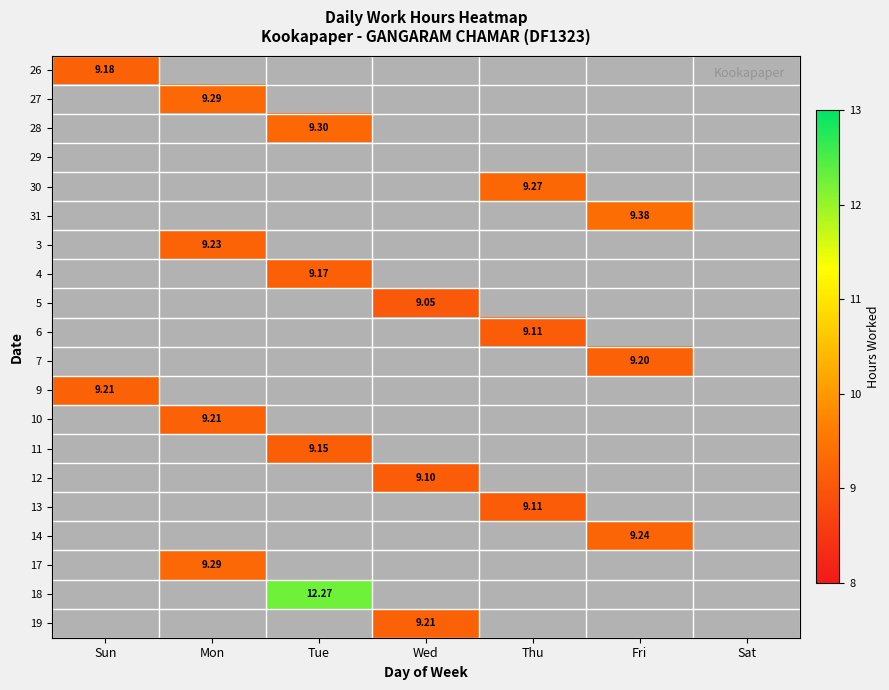

The value of 31 at Fri is 9.4. True or false?

True